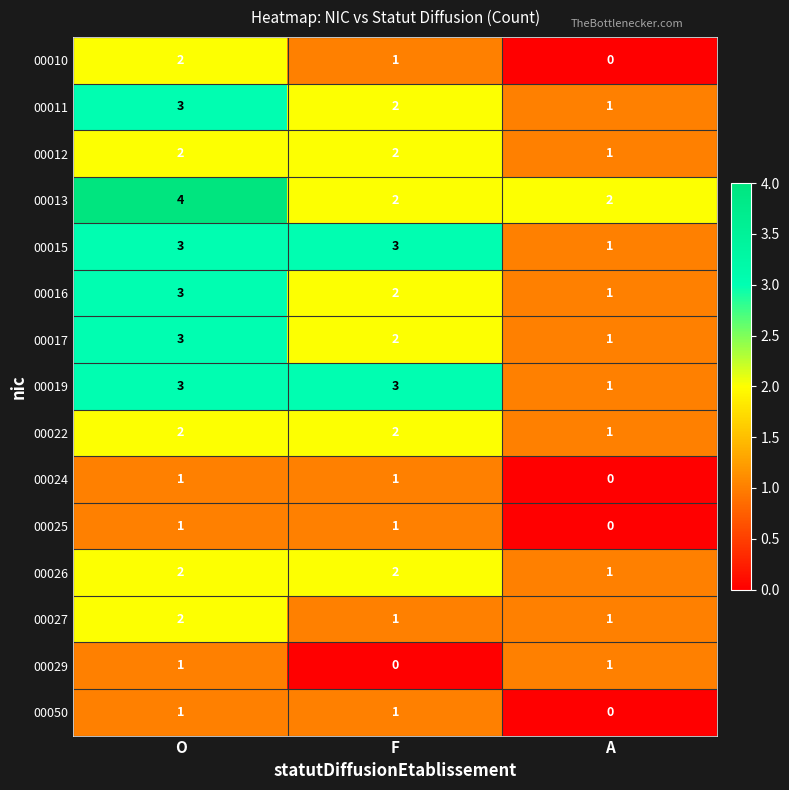

What is the spread (max minus min) of values at O?

3